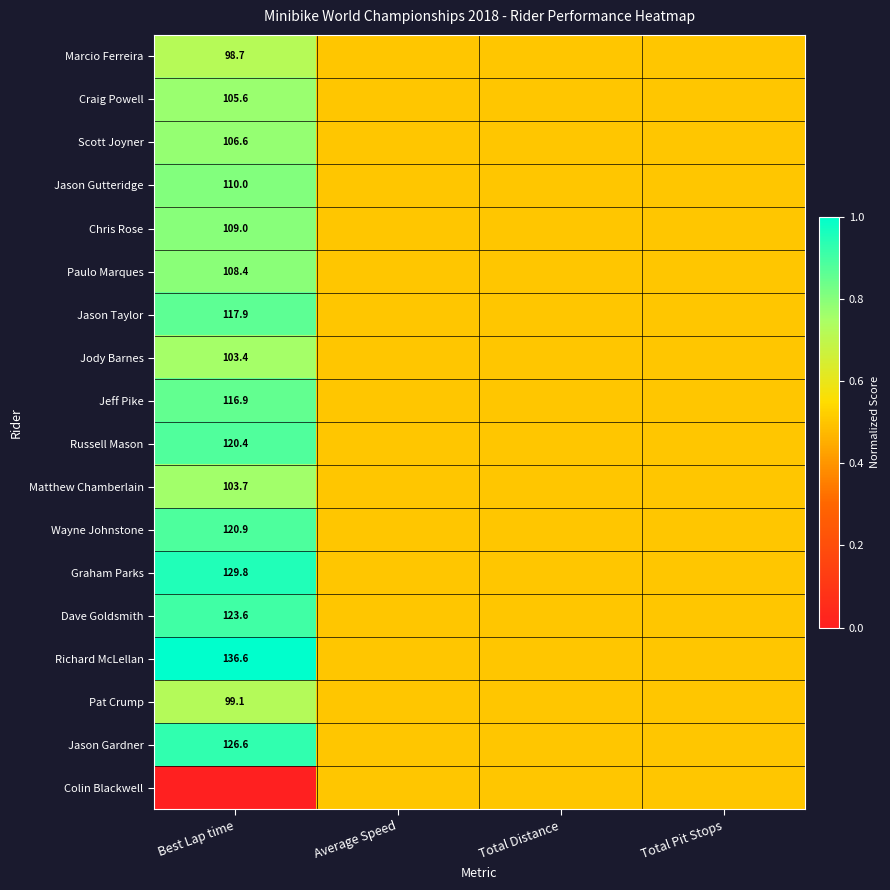

Is the value of Chris Rose at Best Lap time greater than the value of Jason Taylor at Best Lap time?

No